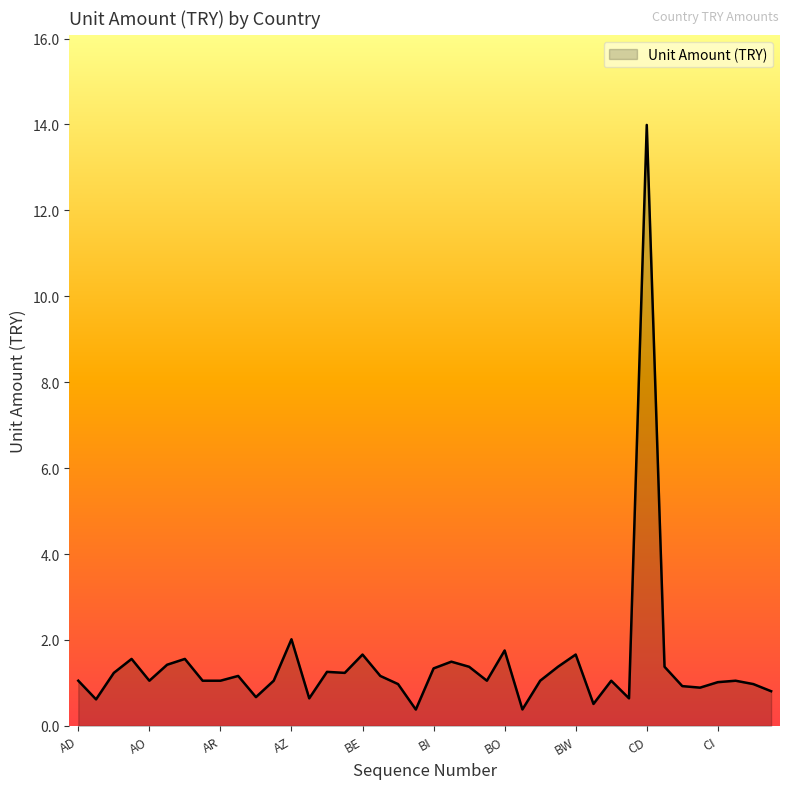

What is the maximum value shown in the chart?

14.0